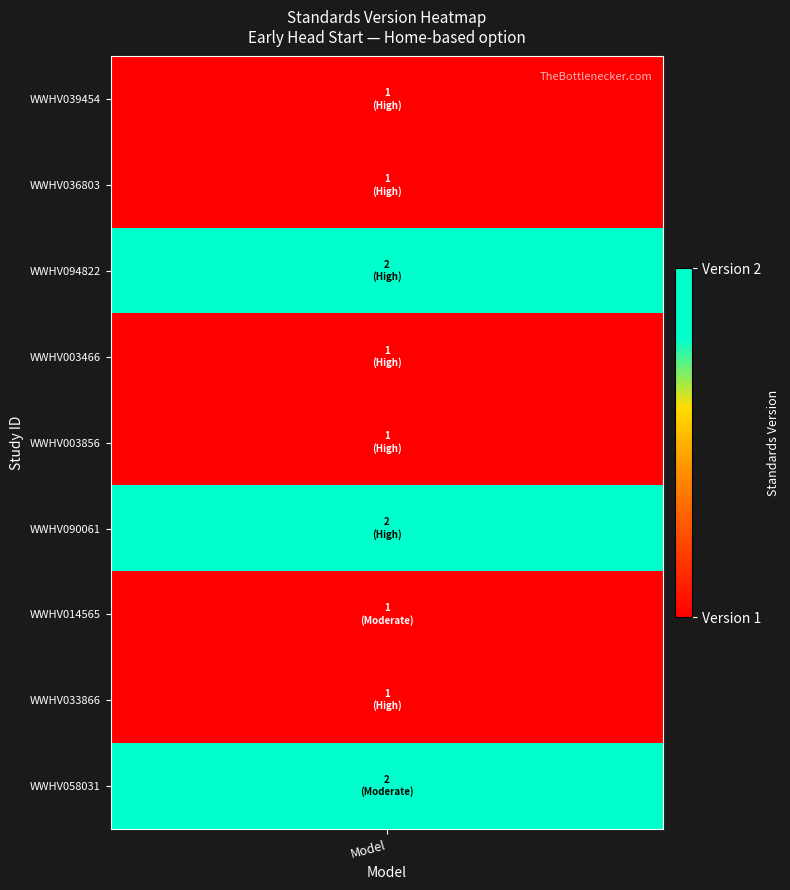

What is the change in value from standards to 5?

+1